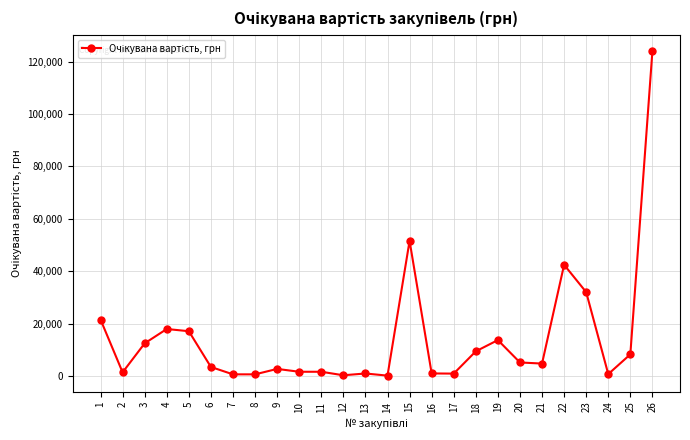

What is the greatest value displayed?

124000.0